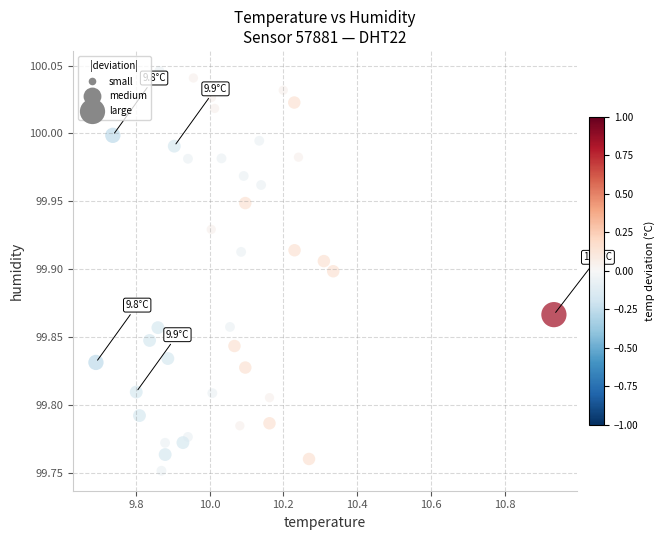

What is the range of X values (max minus min)?

1.2